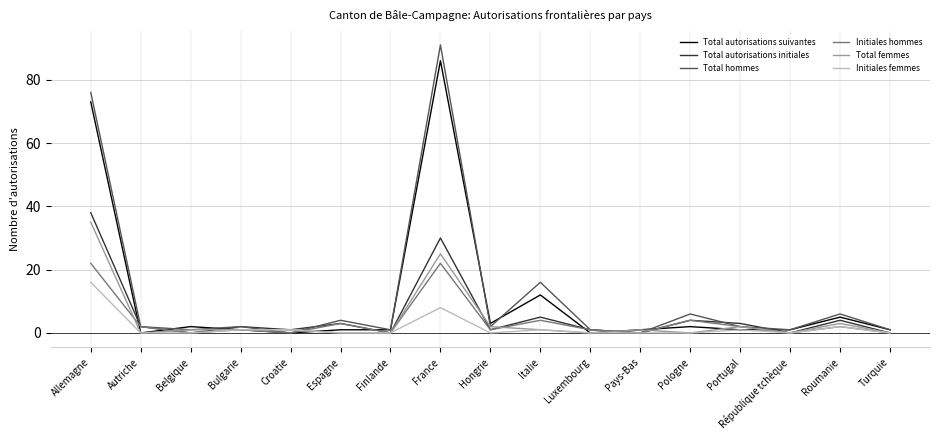

Is the value of Initiales femmes at Italie greater than the value of Total hommes at Hongrie?

No